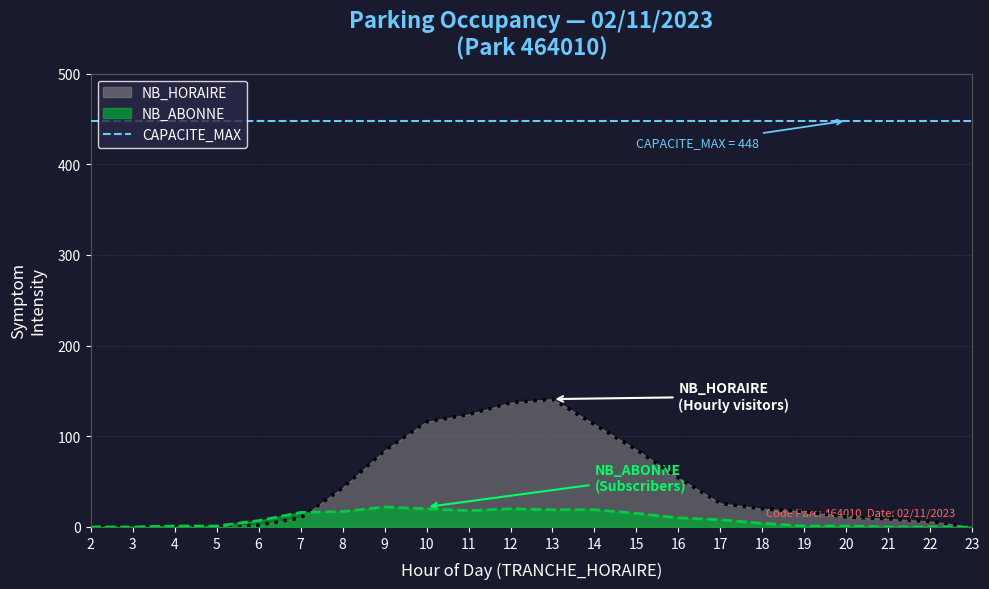

How many data points in NB_ABONNE are above 8?

10